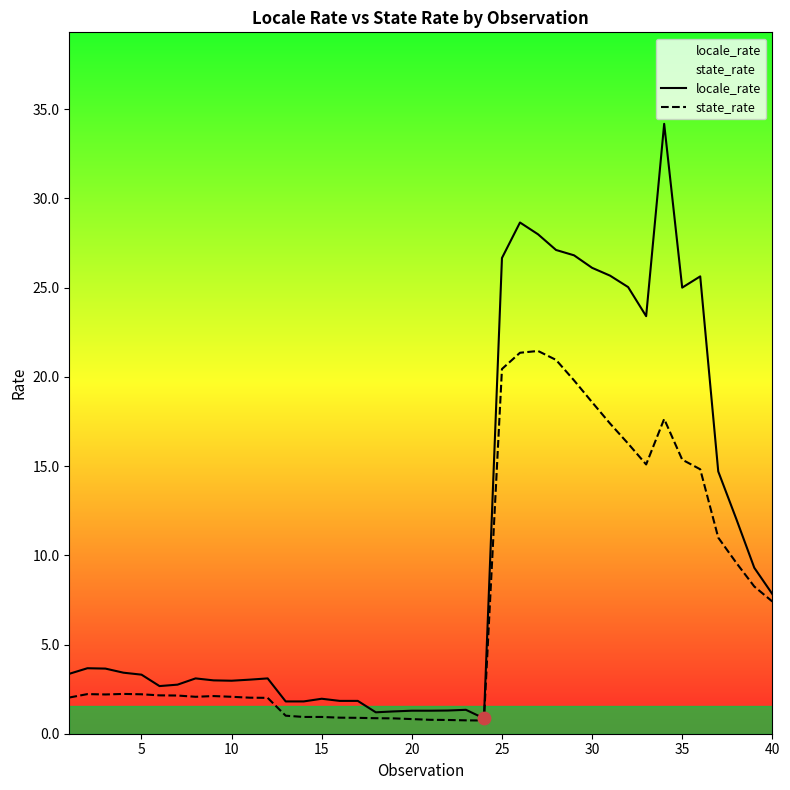

Which series has the largest total across all categories?

locale_rate